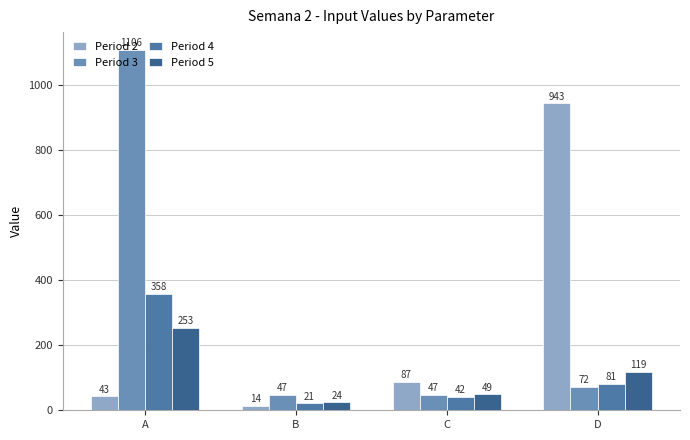

How many bars are there in each group?

4